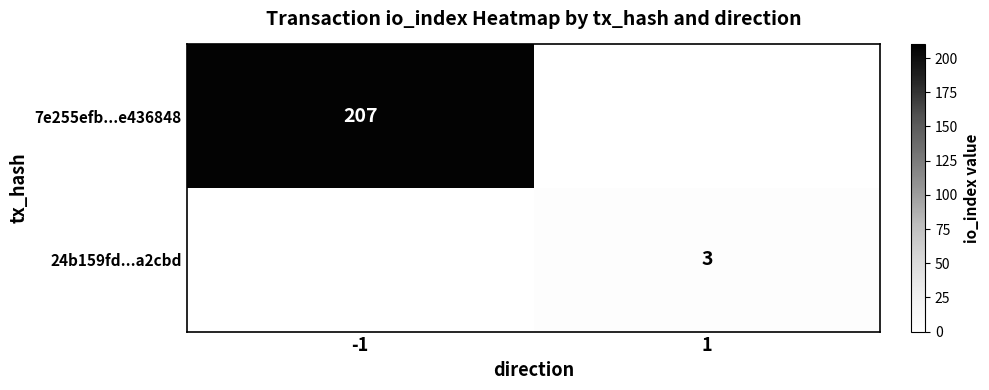

The value of 7e255efb...e436848 at -1 is 363. True or false?

False